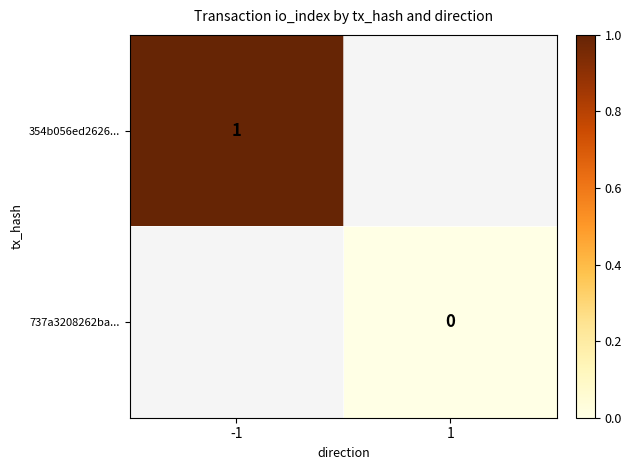

How many data points does each series have?

2